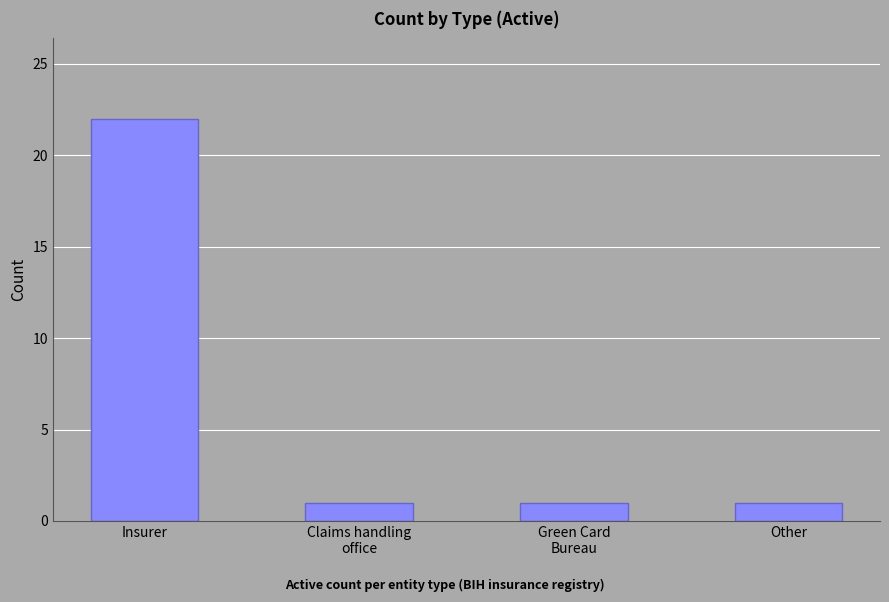

At which category does the chart reach its peak across all series?

Insurer